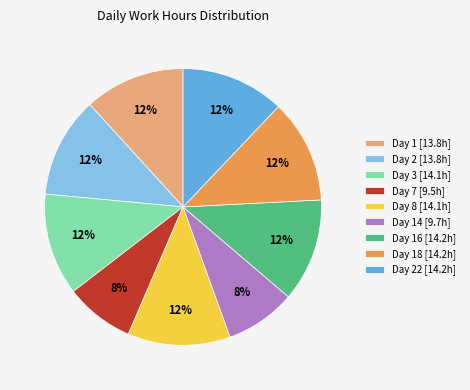

To the nearest percent, what percentage of the pie is Day 16 [14.2h]?

12%